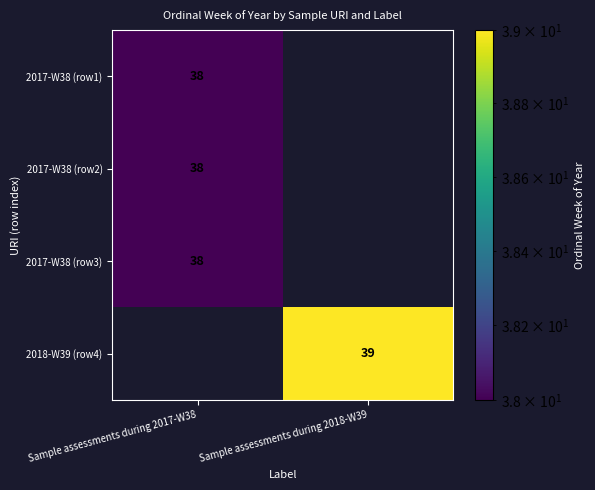

Is it true that 2017-W38 (row2) equals 38 at Sample assessments during 2017-W38?

True